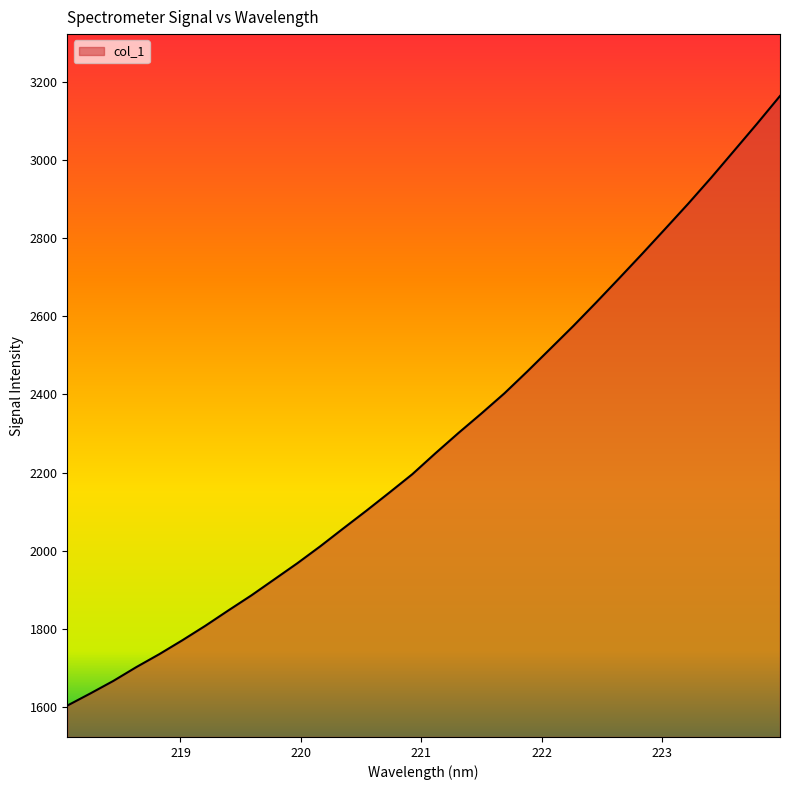

What is the maximum value shown in the chart?

3163.5